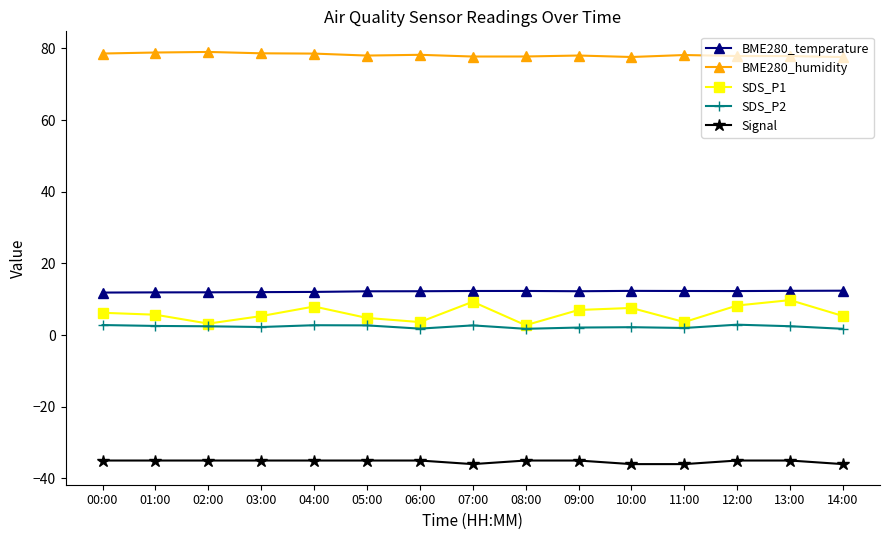

Is it true that BME280_humidity equals 78.6 at 03:00?

True